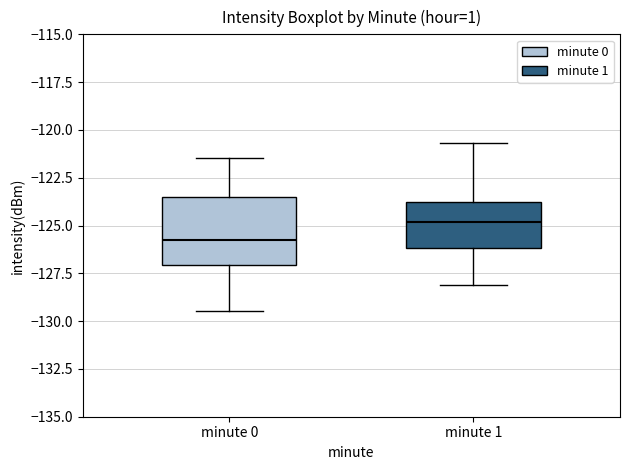

Which box has the highest median line?

minute 1